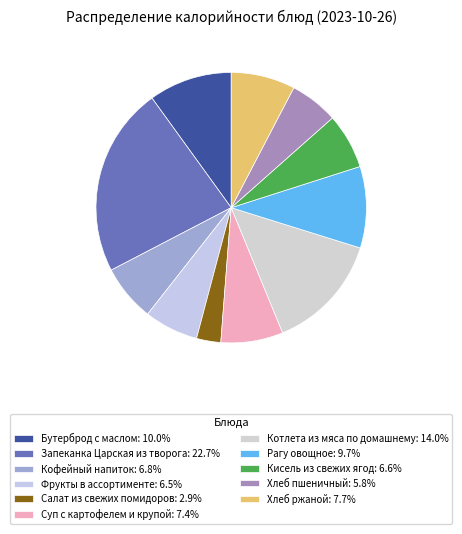

Count the number of slices in the pie.

11